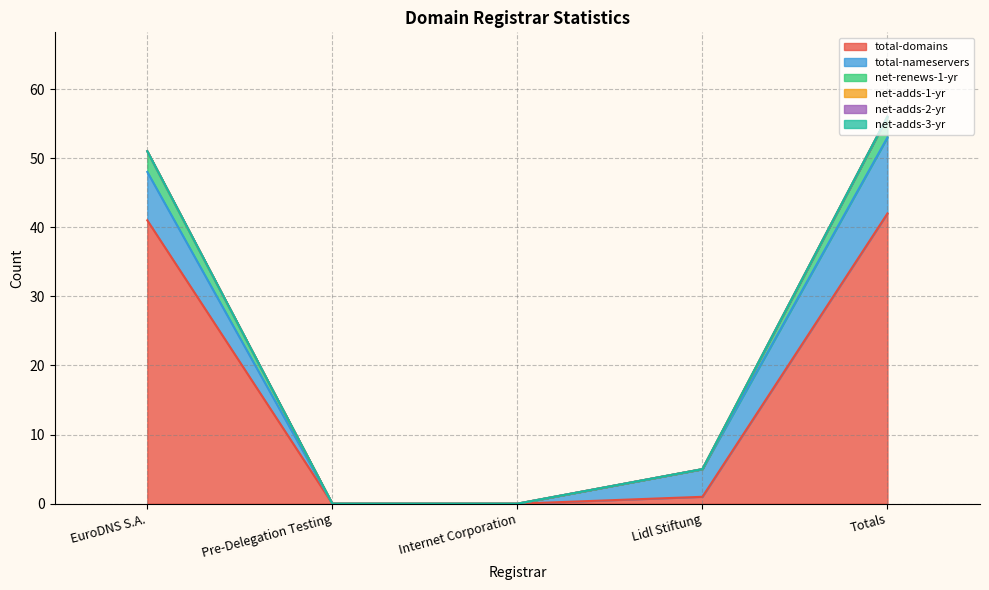

Which series changed the most between EuroDNS S.A. and Lidl Stiftung?

total-domains